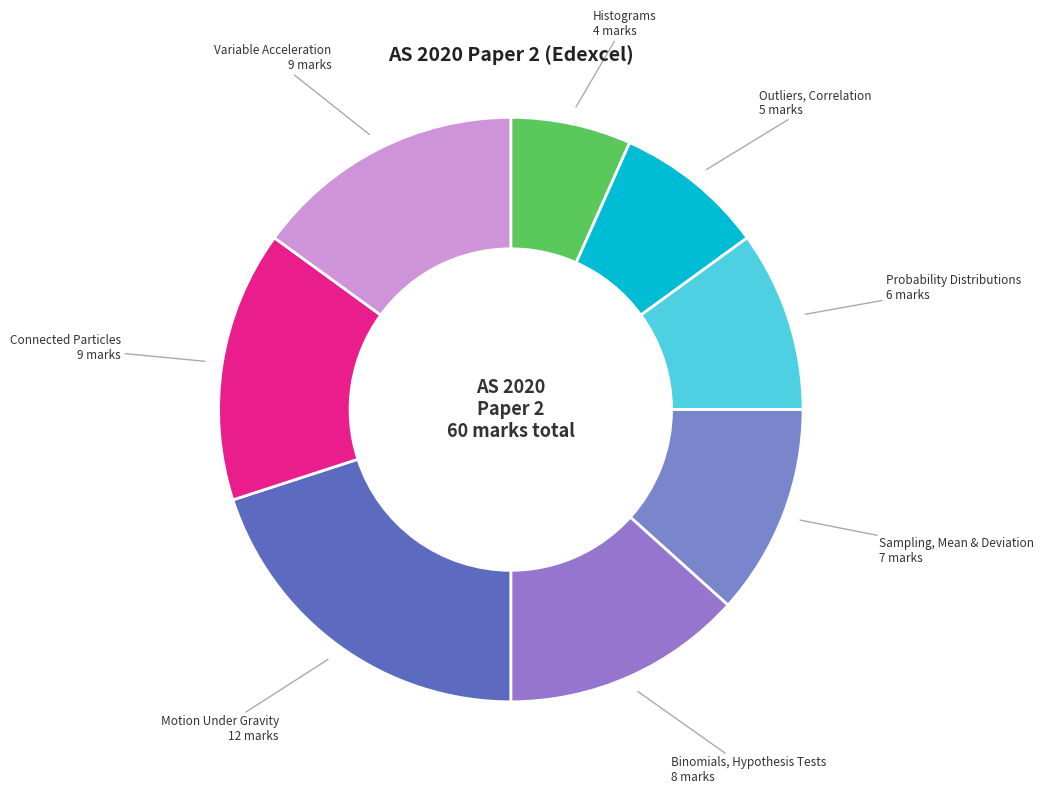

The Connected Particles slice represents 8% of the pie. True or false?

False